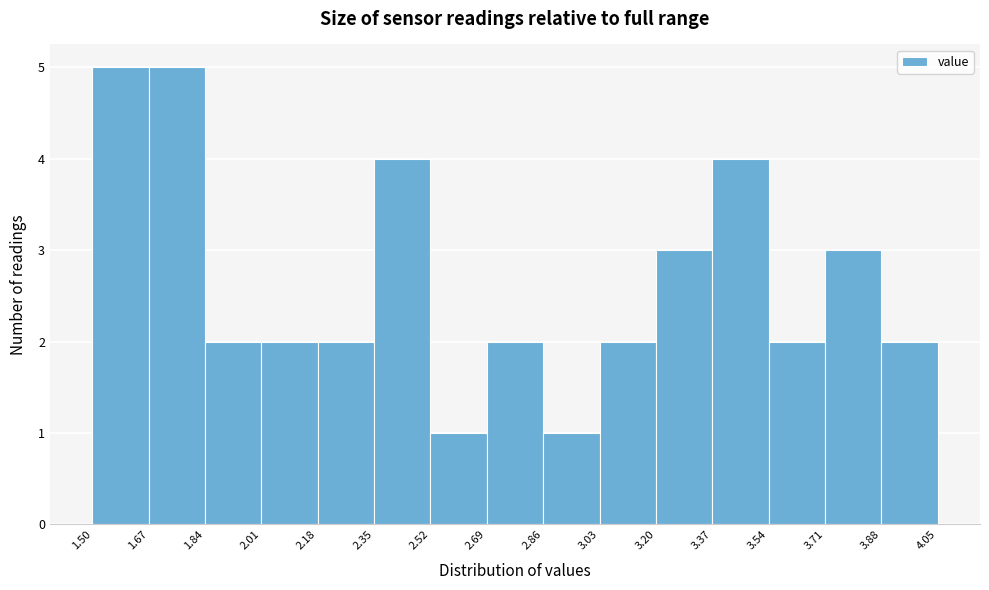

Reading left to right, transcribe this chart: for each bar, give the range it covers on the x-axis and its height. The values are not printed on the chart, so give them approximately, as read against the axis.

1.50 to 1.67: 5
1.67 to 1.84: 5
1.84 to 2.01: 2
2.01 to 2.18: 2
2.18 to 2.35: 2
2.35 to 2.52: 4
2.52 to 2.69: 1
2.69 to 2.86: 2
2.86 to 3.03: 1
3.03 to 3.20: 2
3.20 to 3.37: 3
3.37 to 3.54: 4
3.54 to 3.71: 2
3.71 to 3.88: 3
3.88 to 4.05: 2